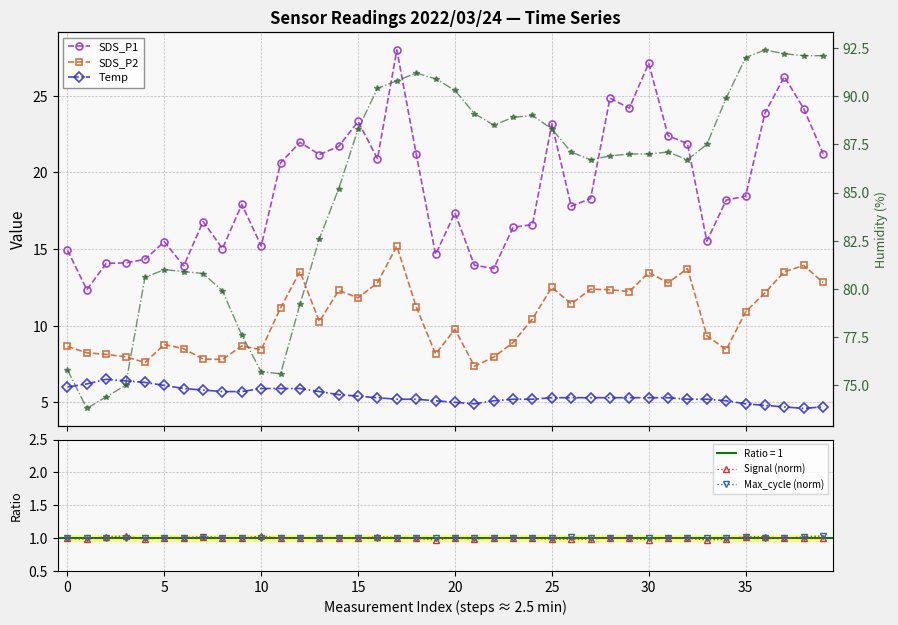

Reading left to right, list all the values displayed in this chart.

SDS_P1: 14.9	12.3	14.1	14.1	14.3	15.5	13.9	16.8	15.0	17.9	15.2	20.6	22.0	21.2	21.7	23.3	20.9	28.0	21.2	14.7	17.4	13.9	13.7	16.4	16.6	23.2	17.8	18.3	24.9	24.2	27.1	22.4	21.9	15.5	18.2	18.4	23.9	26.2	24.2	21.2
SDS_P2: 8.7	8.2	8.1	8.0	7.6	8.8	8.5	7.8	7.8	8.7	8.4	11.2	13.5	10.3	12.3	11.8	12.8	15.2	11.2	8.2	9.8	7.3	8.0	8.9	10.4	12.5	11.4	12.4	12.3	12.2	13.5	12.8	13.7	9.3	8.4	10.9	12.2	13.5	13.9	12.8
Temp: 6.0	6.2	6.5	6.4	6.3	6.1	5.9	5.8	5.7	5.7	5.9	5.9	5.9	5.7	5.5	5.4	5.3	5.2	5.2	5.1	5.0	4.9	5.1	5.2	5.2	5.3	5.3	5.3	5.3	5.3	5.3	5.3	5.2	5.2	5.1	4.9	4.8	4.7	4.6	4.7
Signal (norm): 1.0	1.0	1.0	1.0	1.0	1.0	1.0	1.0	1.0	1.0	1.0	1.0	1.0	1.0	1.0	1.0	1.0	1.0	1.0	1.0	1.0	1.0	1.0	1.0	1.0	1.0	1.0	1.0	1.0	1.0	1.0	1.0	1.0	1.0	1.0	1.0	1.0	1.0	1.0	1.0
Max_cycle (norm): 1.0	1.0	1.0	1.0	1.0	1.0	1.0	1.0	1.0	1.0	1.0	1.0	1.0	1.0	1.0	1.0	1.0	1.0	1.0	1.0	1.0	1.0	1.0	1.0	1.0	1.0	1.0	1.0	1.0	1.0	1.0	1.0	1.0	1.0	1.0	1.0	1.0	1.0	1.0	1.0
Humidity: 75.8	73.8	74.4	75.0	80.6	81.0	80.9	80.8	79.9	77.6	75.7	75.6	79.2	82.6	85.2	88.3	90.4	90.8	91.2	90.9	90.3	89.1	88.5	88.9	89.0	88.3	87.1	86.7	86.9	87.0	87.0	87.1	86.7	87.5	89.9	92.0	92.4	92.2	92.1	92.1